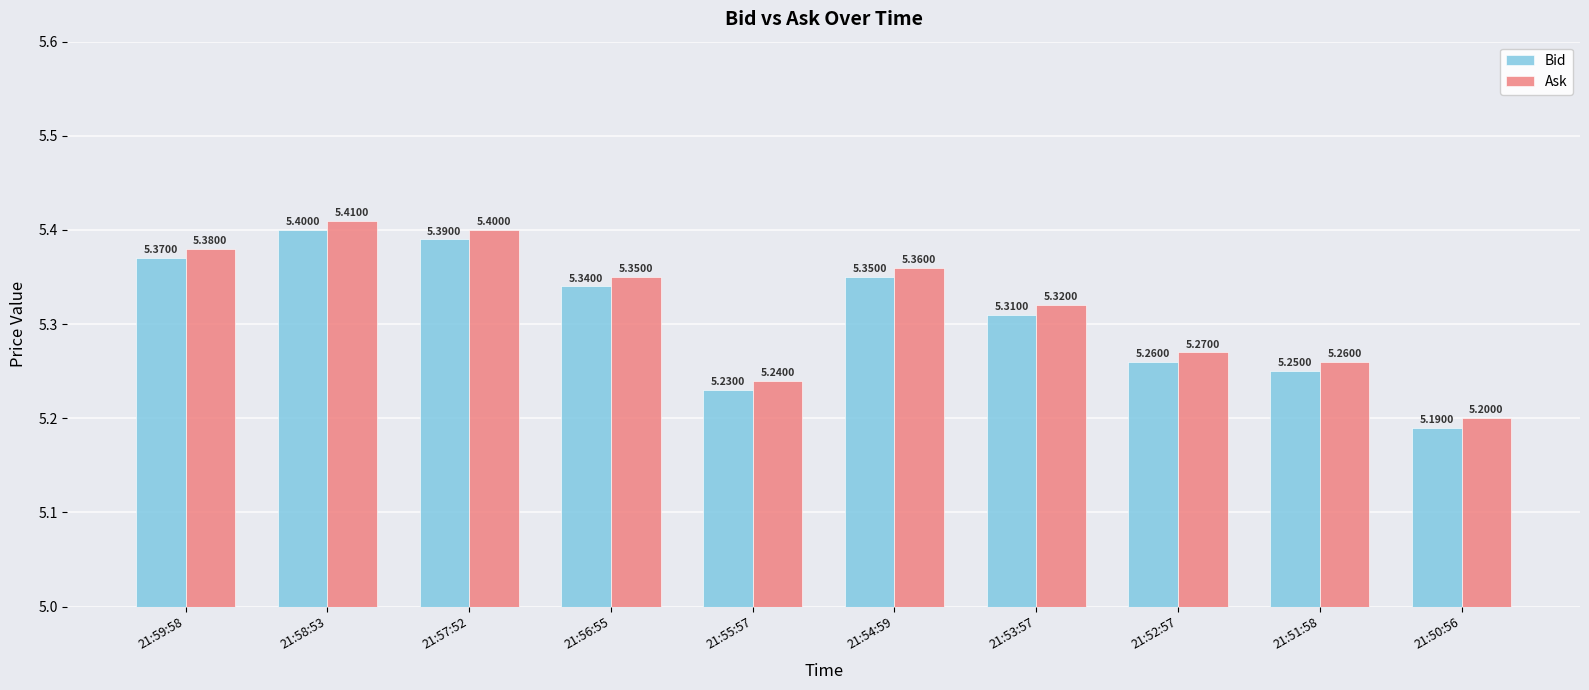

What is the value of the Bid bar at the 5th from the left?

5.2